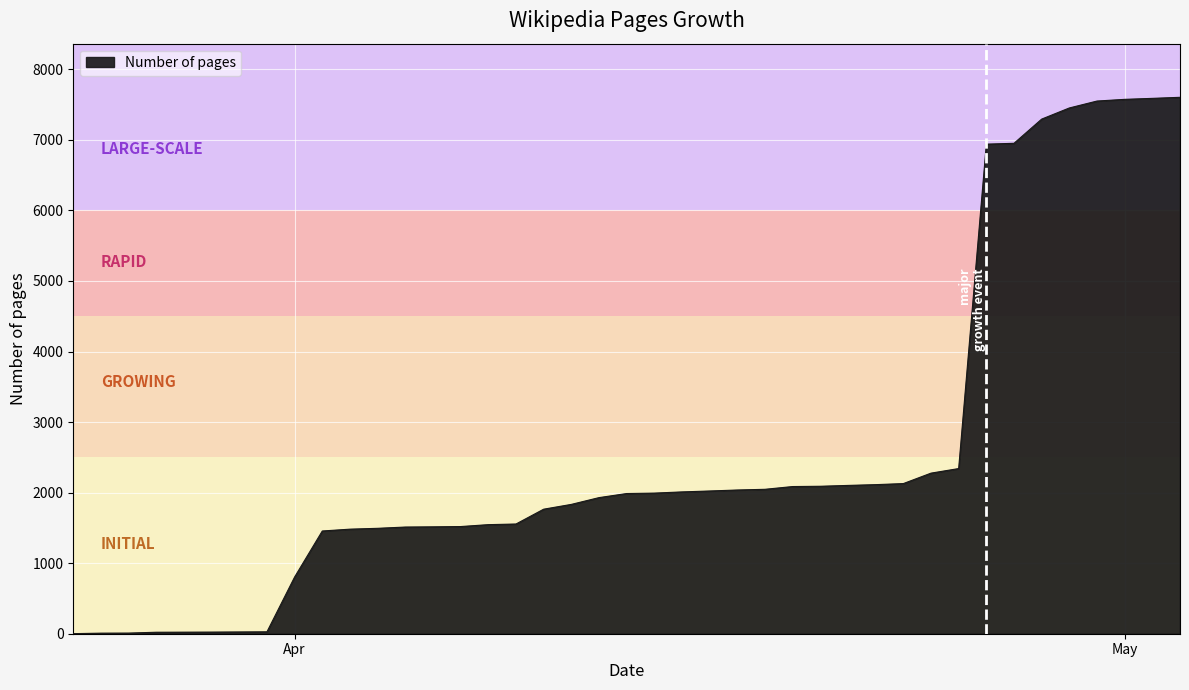

What is the difference between the maximum and minimum values?

7602